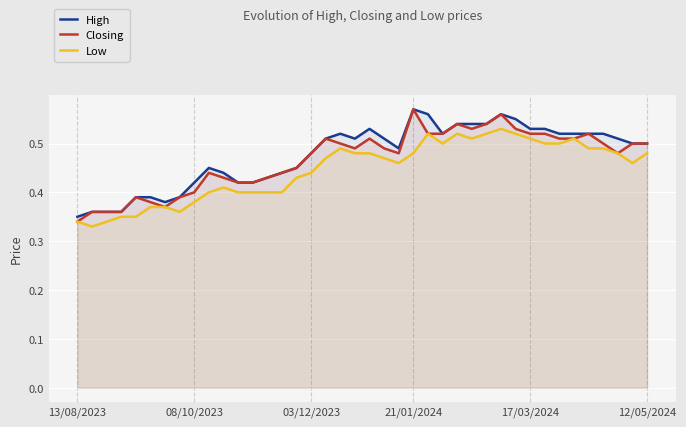

Where is the first local minimum for High?

6